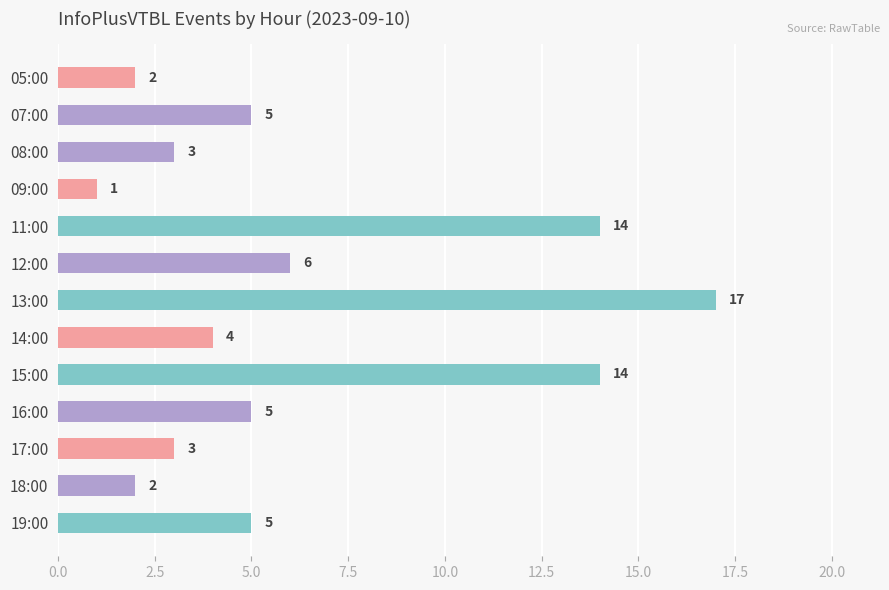

What is the greatest value displayed?

17